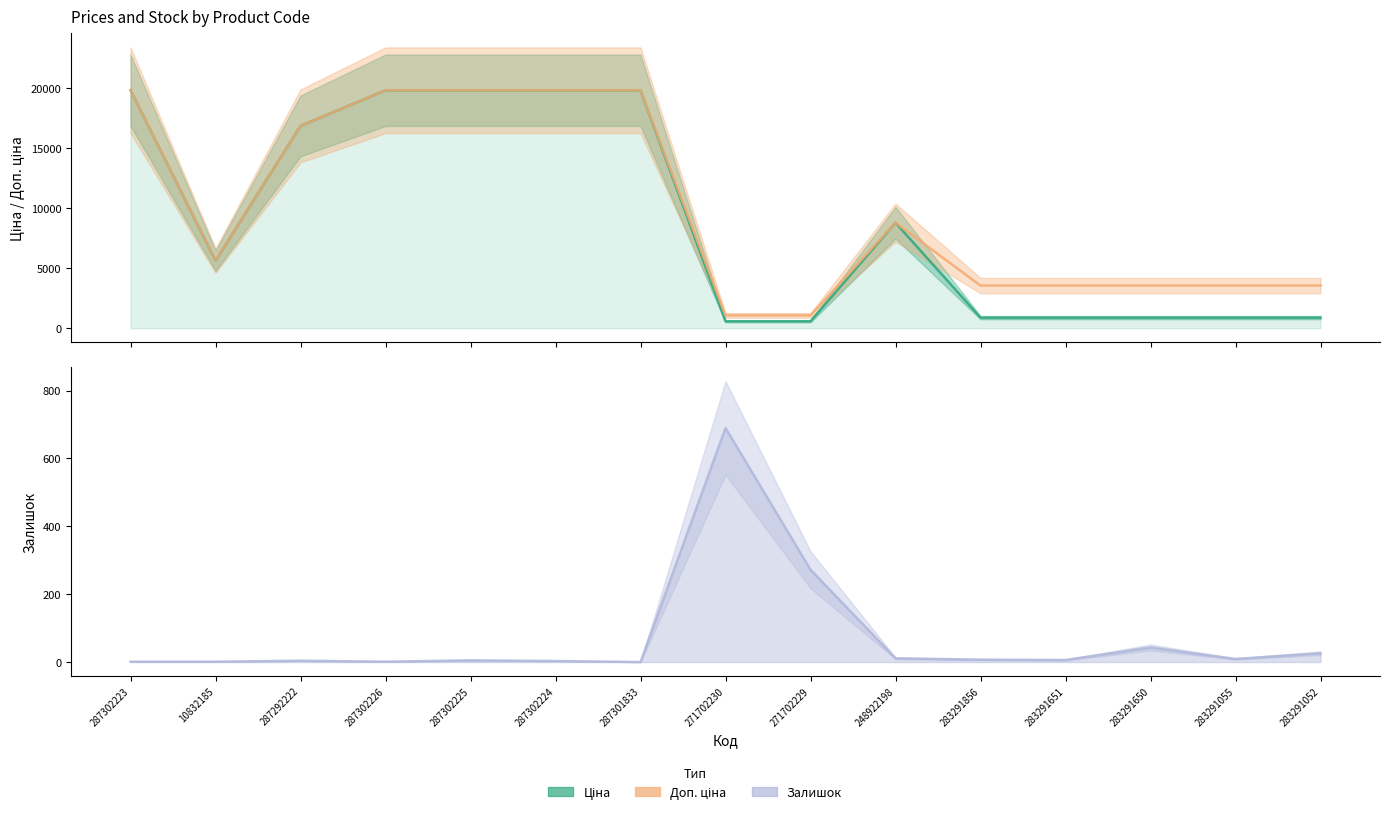

What is the value of the Залишок point at the 12th from the left?

6.0